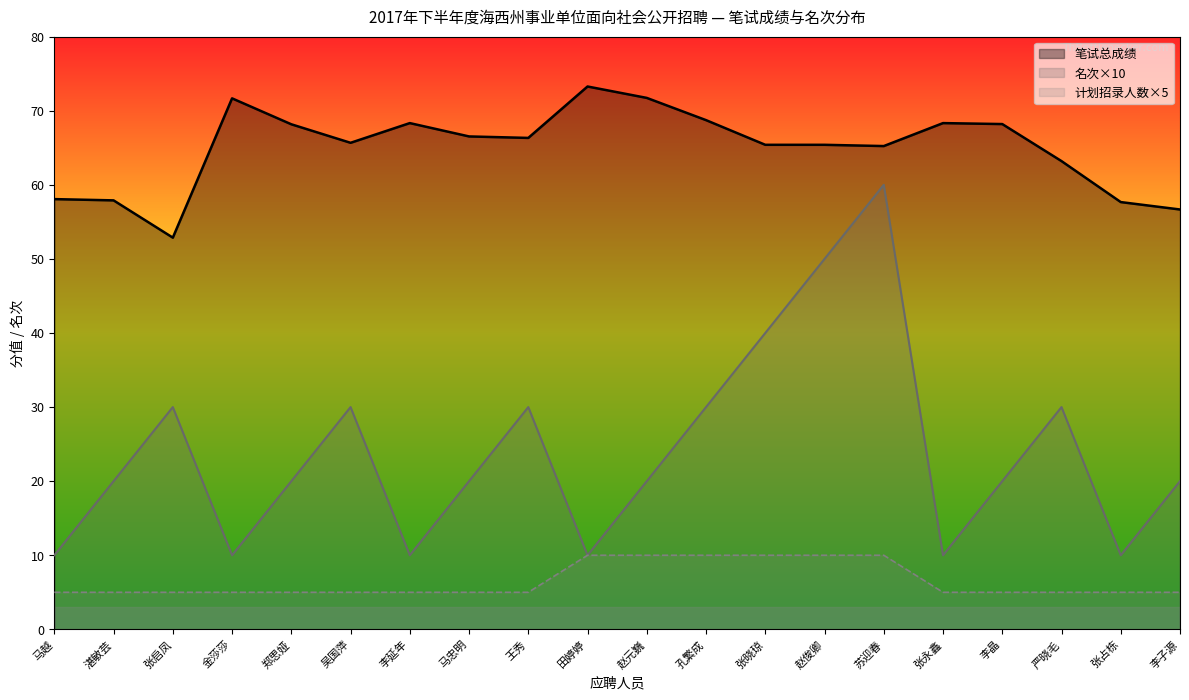

Where is 计划招录人数 nearest to the value 7?

马越